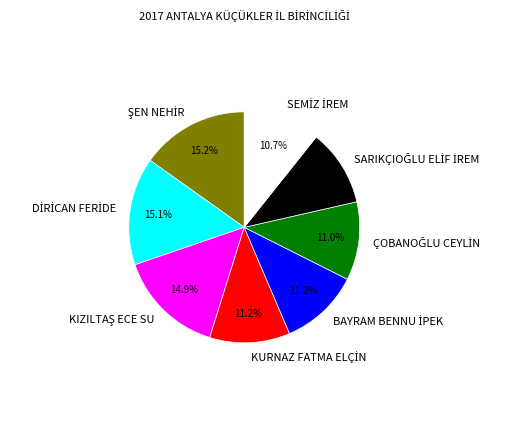

Is there any slice that represents more than half of the pie?

No